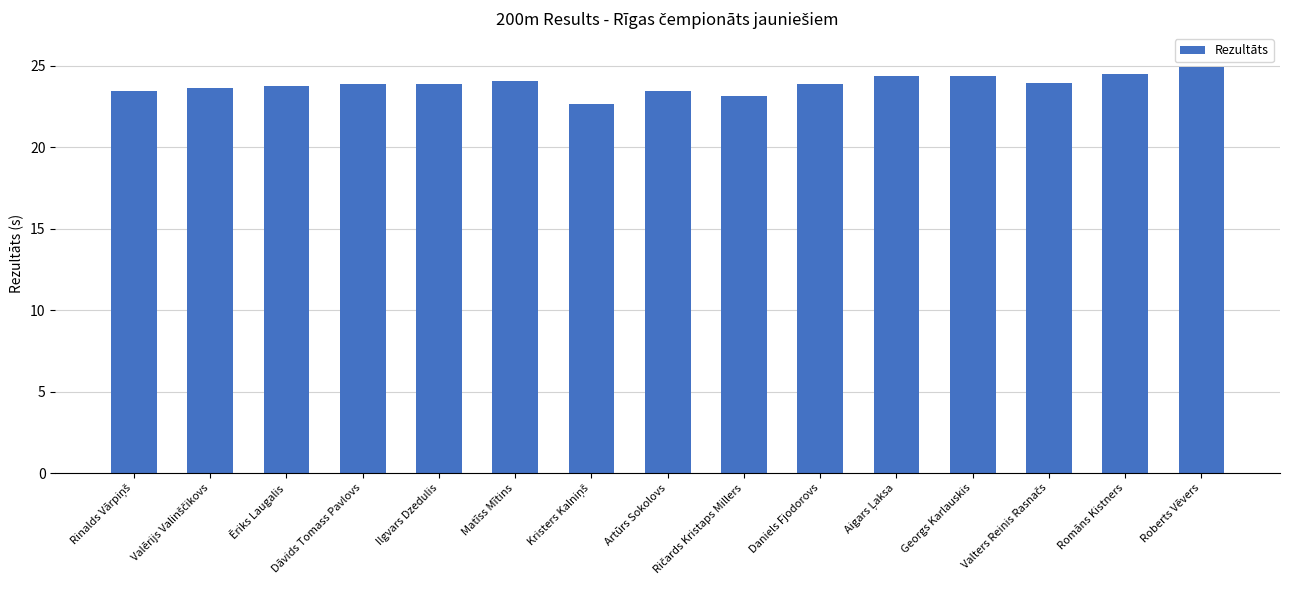

What is the sum of all values?

357.9